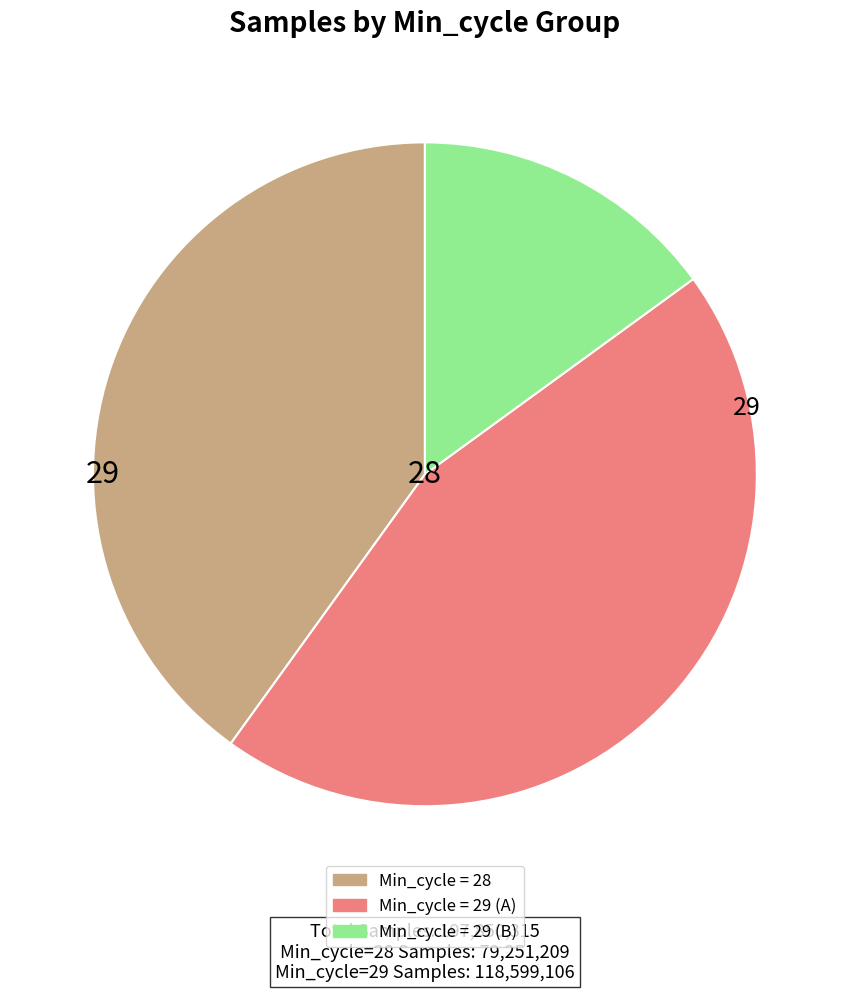

Is there a majority slice in this chart?

No